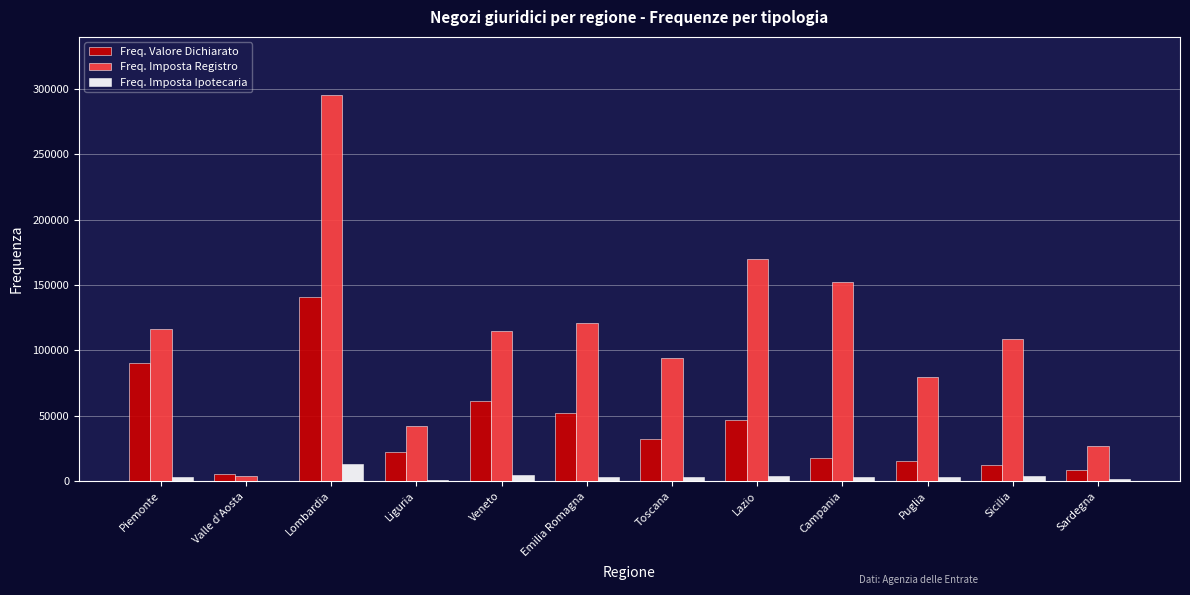

What is the highest value of the Freq. Valore Dichiarato series?

140913